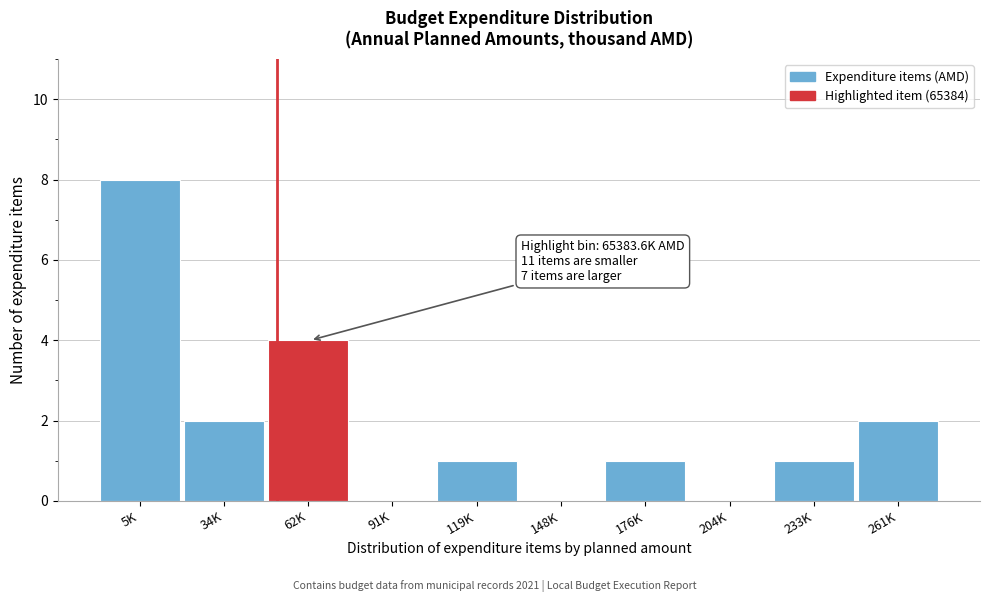

Reading left to right, list all the values displayed in this chart.

5K=8	34K=2	62K=4	91K=0	119K=1	148K=0	176K=1	204K=0	233K=1	261K=2